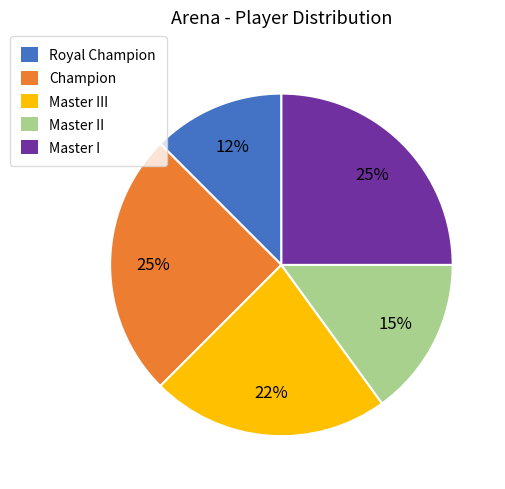

To the nearest percent, what is the difference between the Master II and Master I slice percentages?

10%